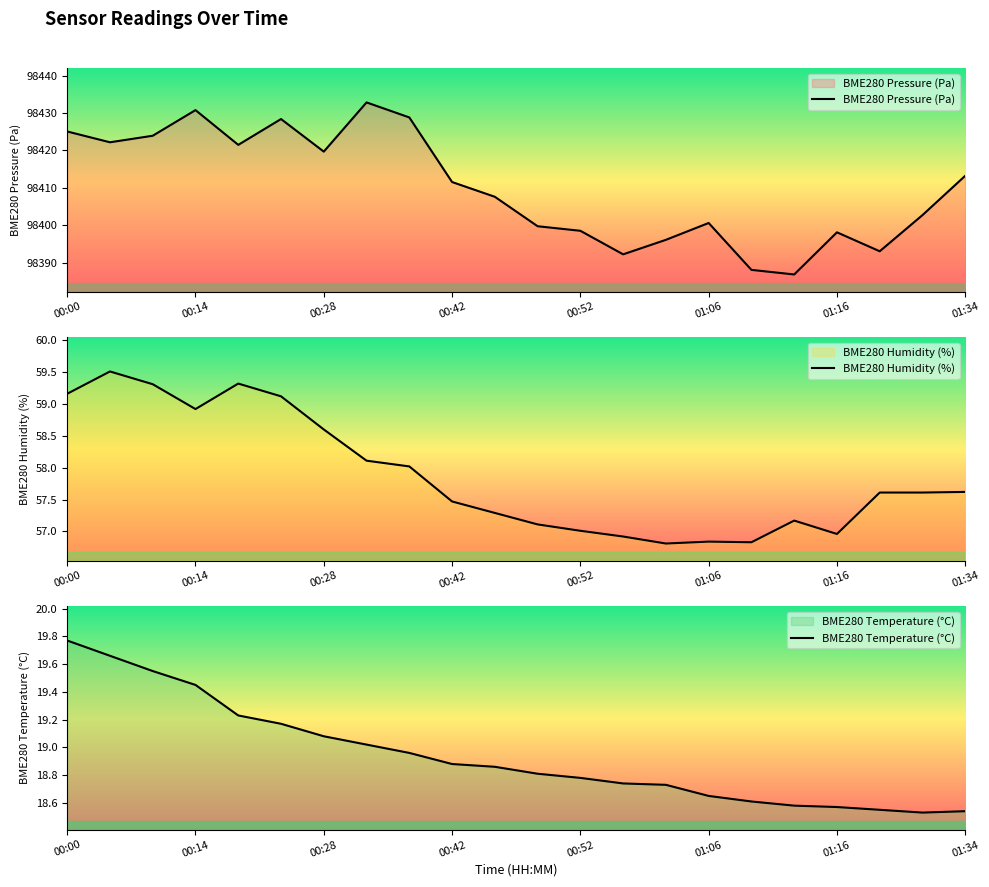

What is the minimum value for BME280 Temperature (°C)?

18.5